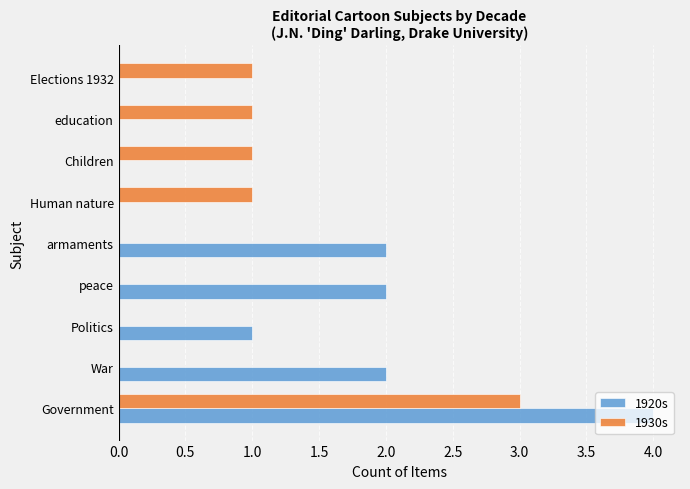

The 1930s series shows 0 at armaments. True or false?

True